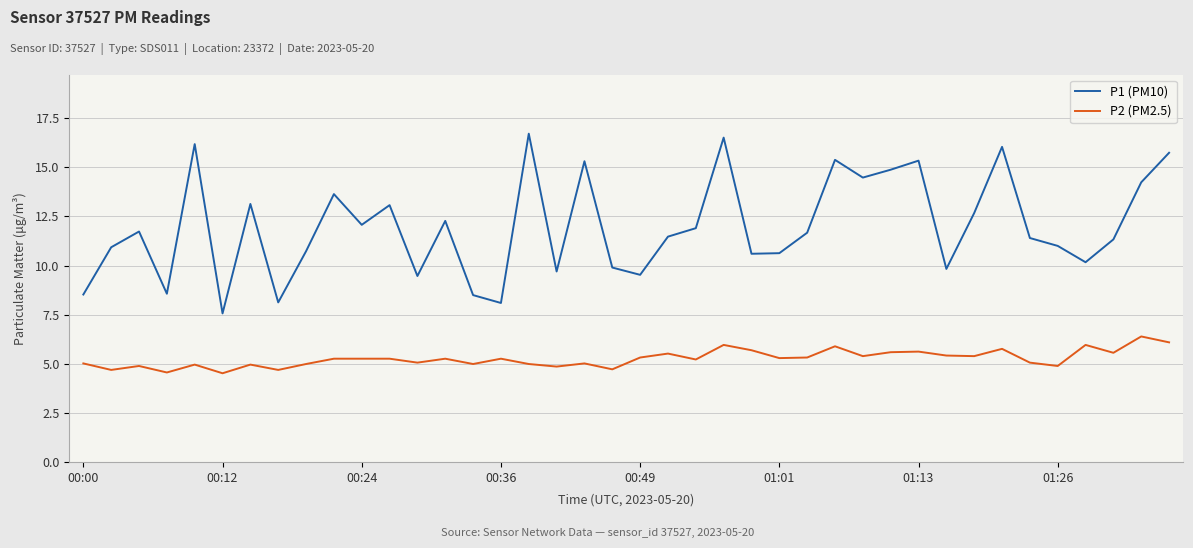

Does the chart display data point markers on the line(s)?

No